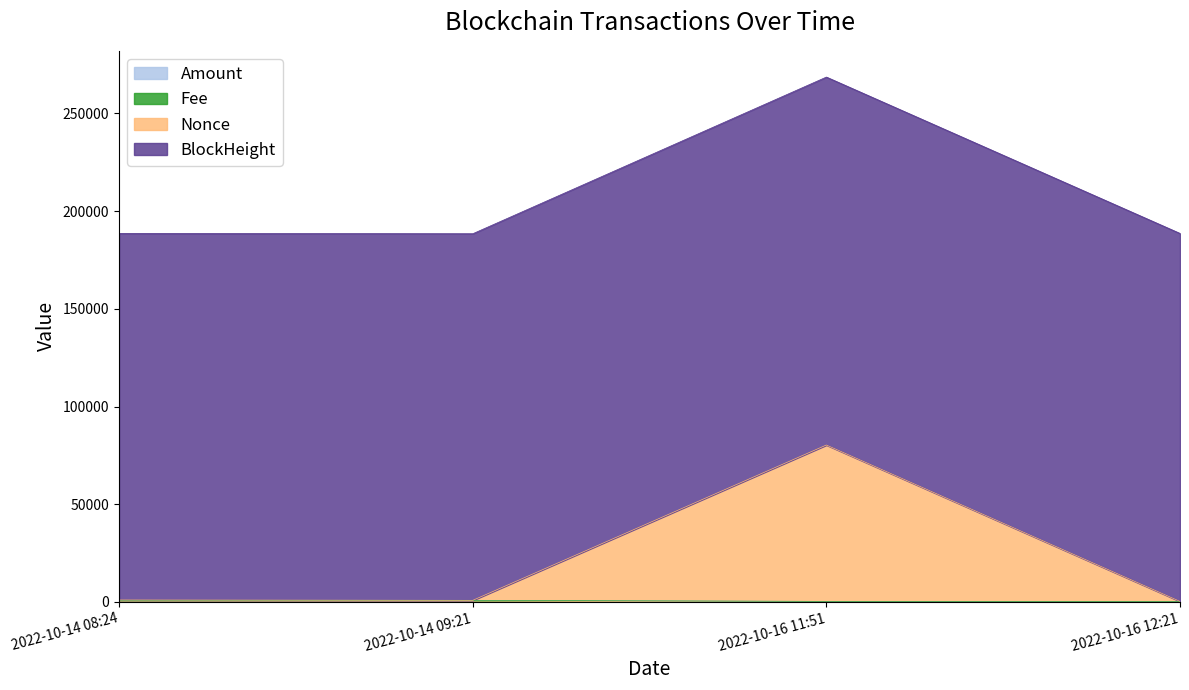

True or false: BlockHeight has more than 2 points higher than both neighbors.

False